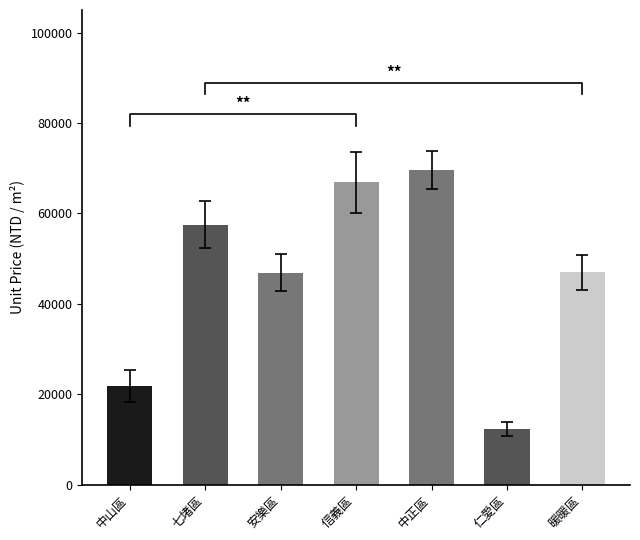

Reading left to right, extract all data points from this chart.

中山區=21847	七堵區=57492	安樂區=46882	信義區=66836	中正區=69586	仁愛區=12318	暖暖區=46943